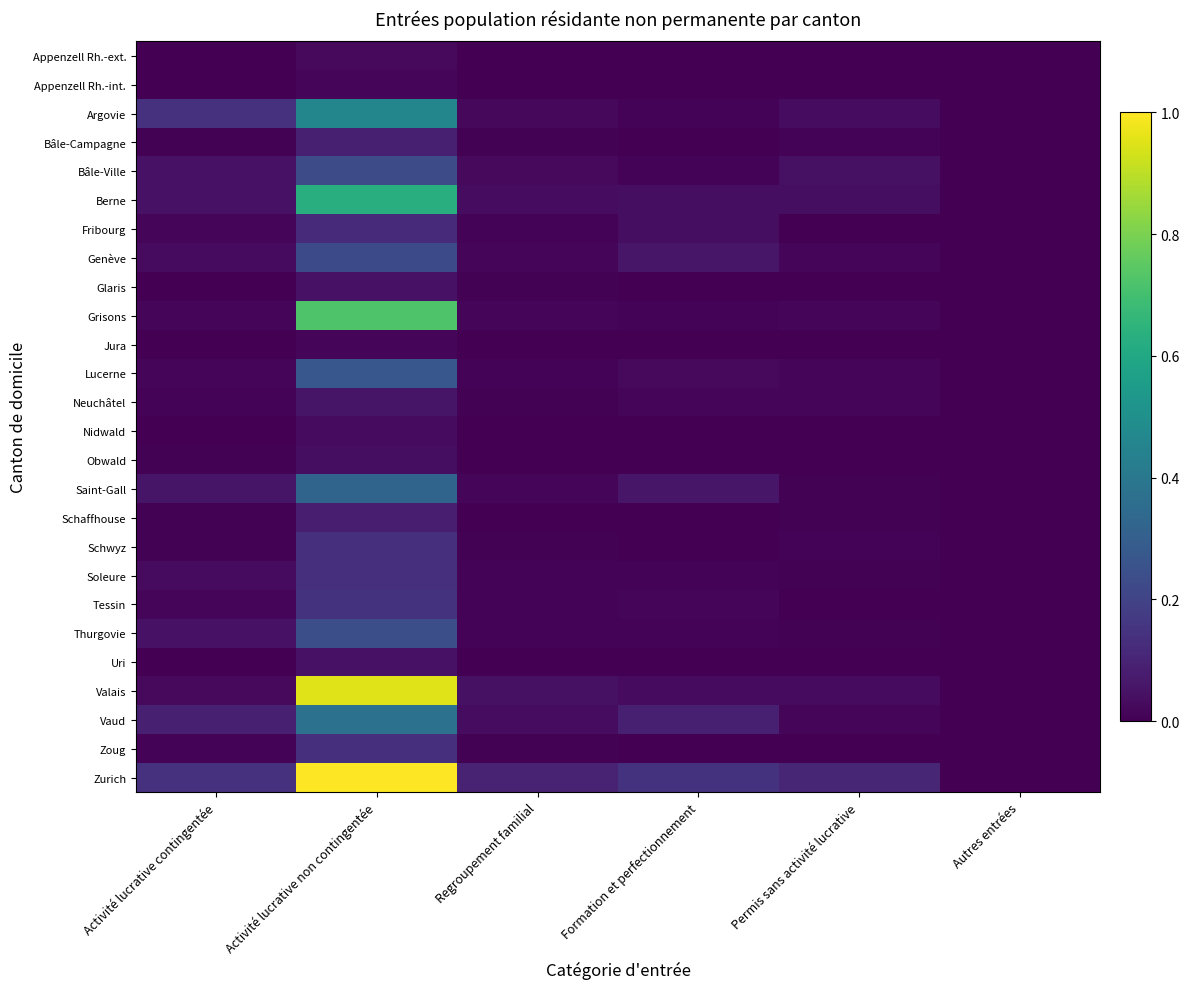

Which series has the widest spread of values?

Zurich